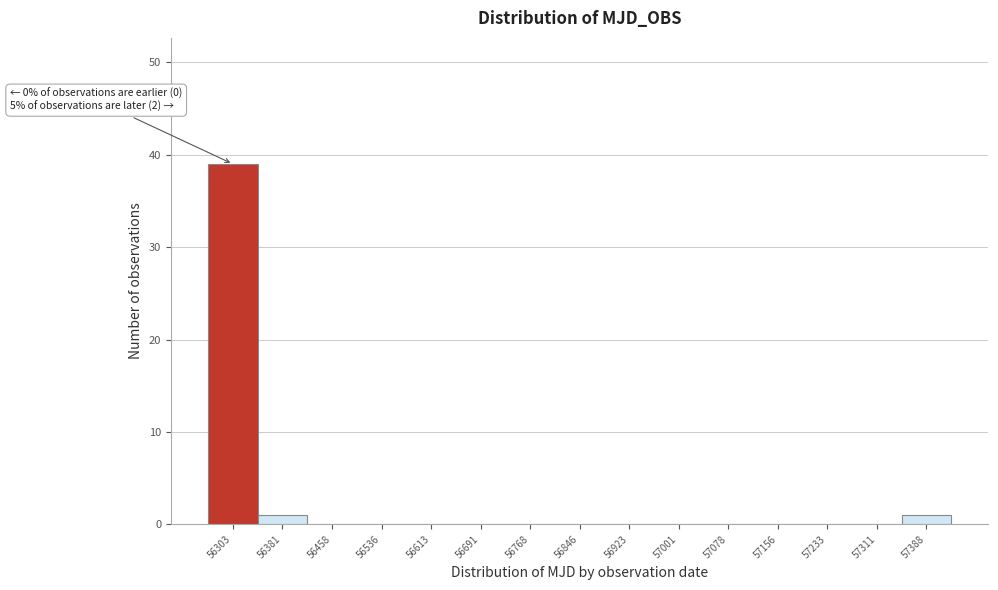

Which range on the x-axis has the tallest bar?

56260 to 56340